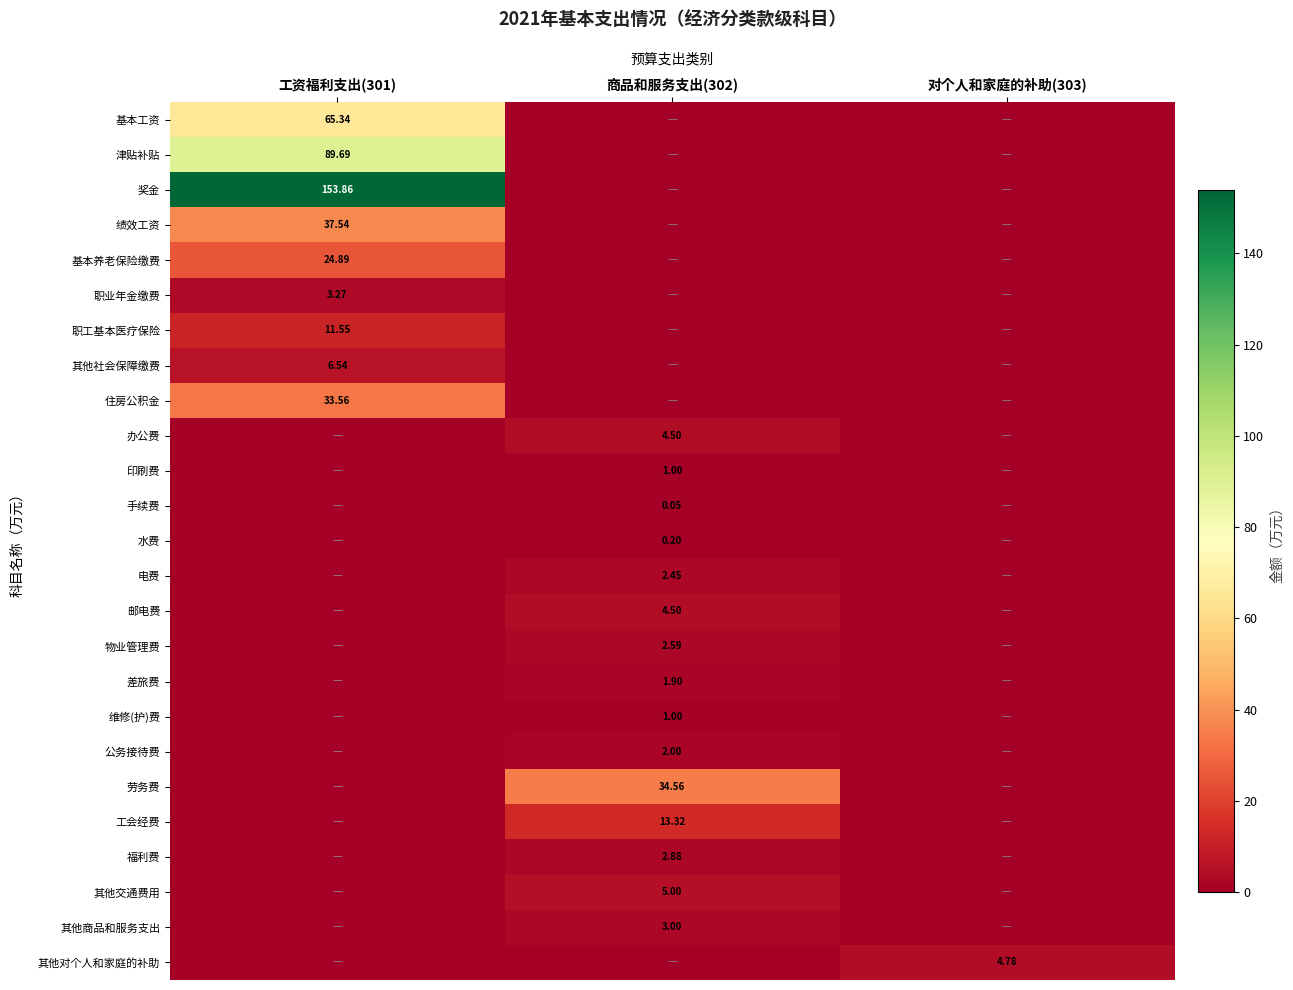

How many data points does each series have?

3